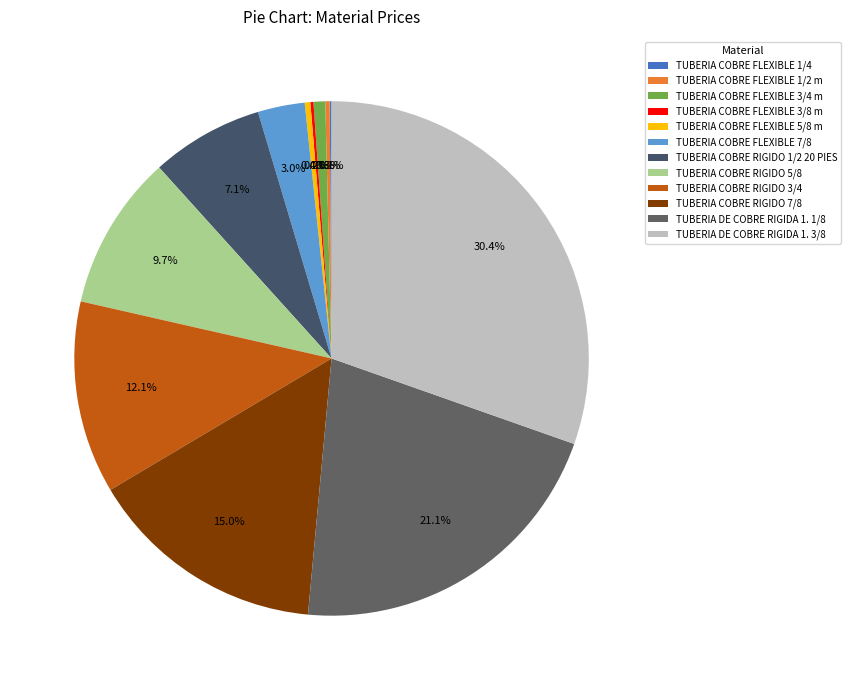

What is the smallest slice in the pie chart?

TUBERIA COBRE FLEXIBLE 1/4